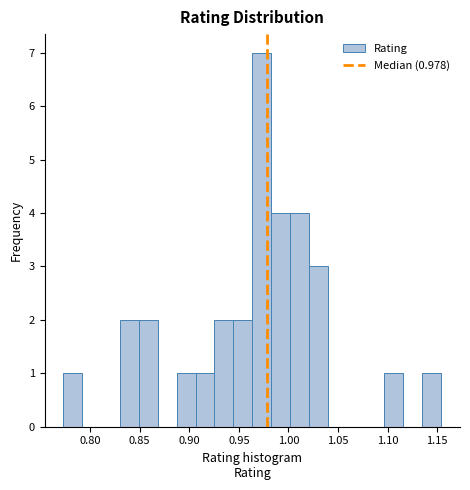

Read against the x-axis, roughly where is the centre of the tallest bar?

0.975